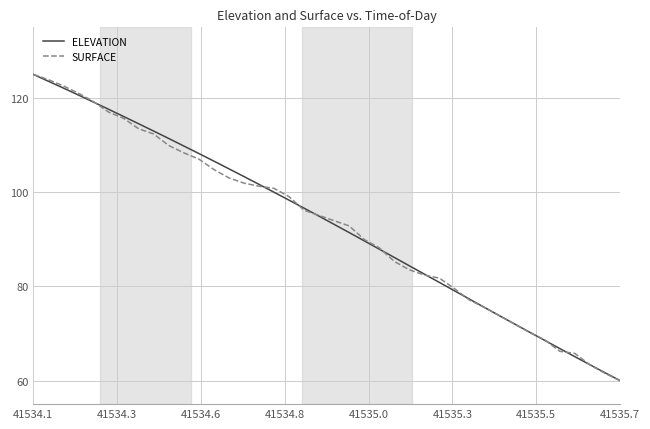

What is the lowest value of the ELEVATION series?

60.0